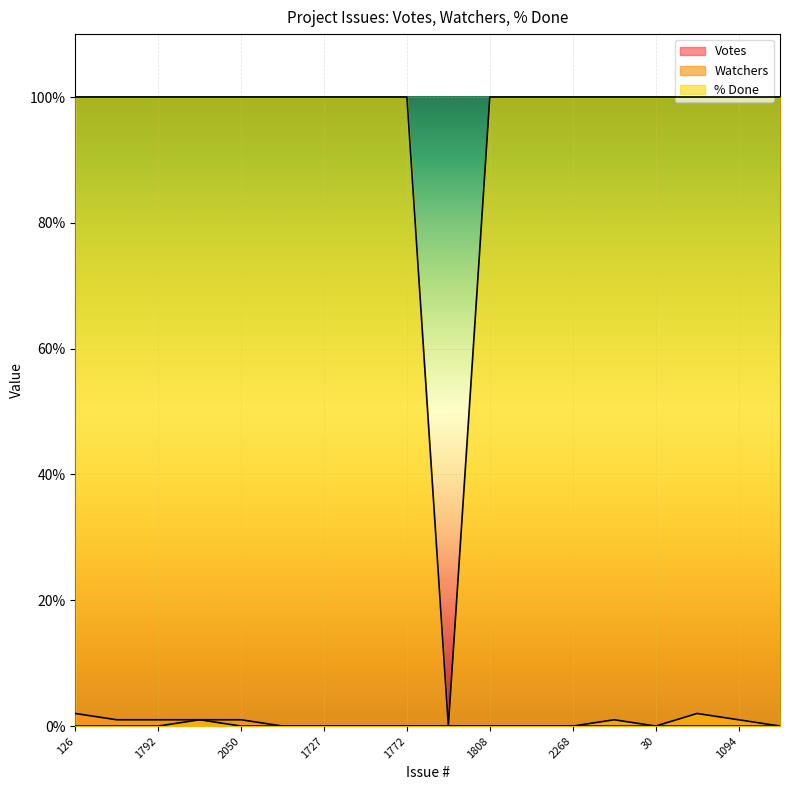

Reading left to right, transcribe all the data shown in this chart.

Votes: 126=2	1685=1	1792=1	1972=1	2050=1	1726=0	1727=0	1750=0	1772=0	1789=0	1808=0	6=0	2268=0	10=0	30=0	470=0	1094=0	1684=0
Watchers: 126=0	1685=0	1792=0	1972=1	2050=0	1726=0	1727=0	1750=0	1772=0	1789=0	1808=0	6=0	2268=0	10=1	30=0	470=2	1094=1	1684=0
% Done: 126=100	1685=100	1792=100	1972=100	2050=100	1726=100	1727=100	1750=100	1772=100	1789=0	1808=100	6=100	2268=100	10=100	30=100	470=100	1094=100	1684=100